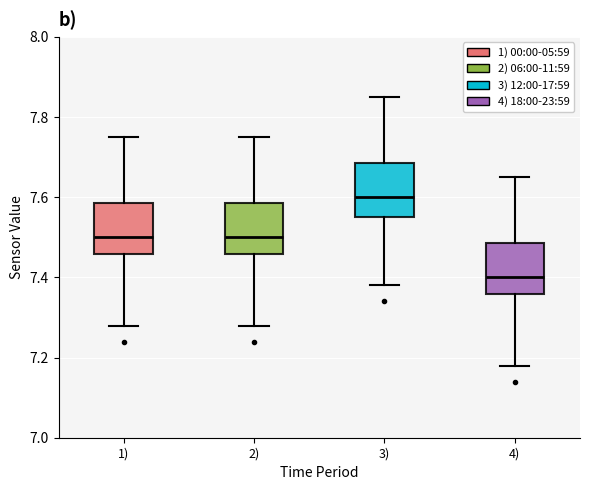

Reading left to right, transcribe this box plot: for each box, give where its median line is, the range the box spans, and where its two whiskers end, as read against the y-axis. The values are not printed on the chart, so give them approximately, as read against the axis.

1): median 7.50, box 7.46 to 7.58, whiskers 7.28 to 7.76
2): median 7.50, box 7.46 to 7.58, whiskers 7.28 to 7.76
3): median 7.60, box 7.56 to 7.68, whiskers 7.38 to 7.86
4): median 7.40, box 7.36 to 7.48, whiskers 7.18 to 7.66